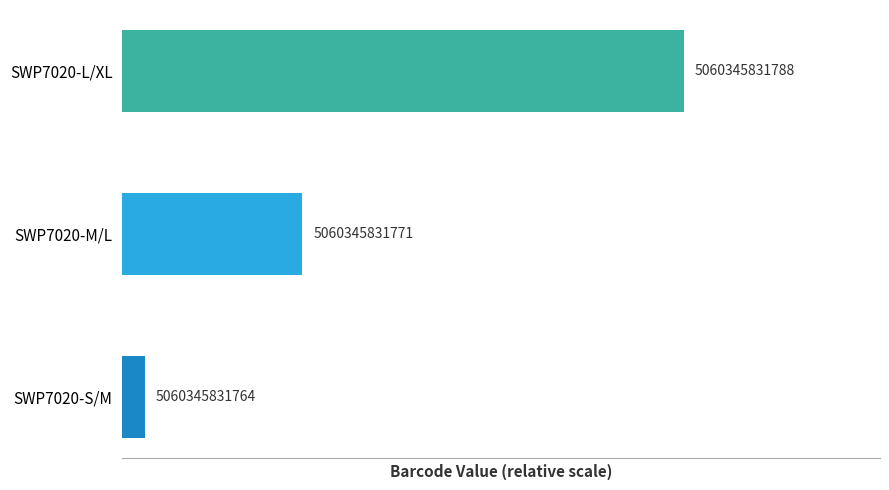

Where is the data nearest to the value 13?

SWP7020-M/L